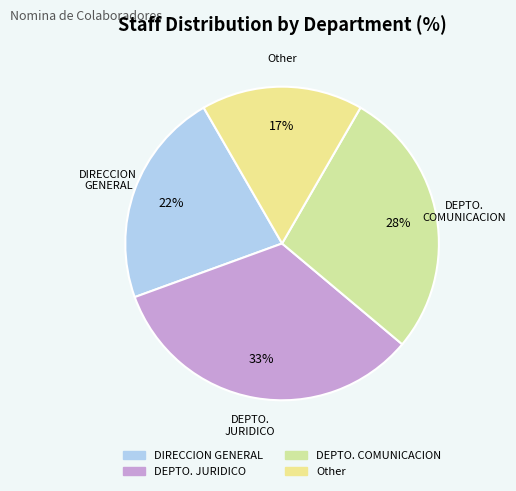

To the nearest percent, what percentage of the pie is Other?

17%